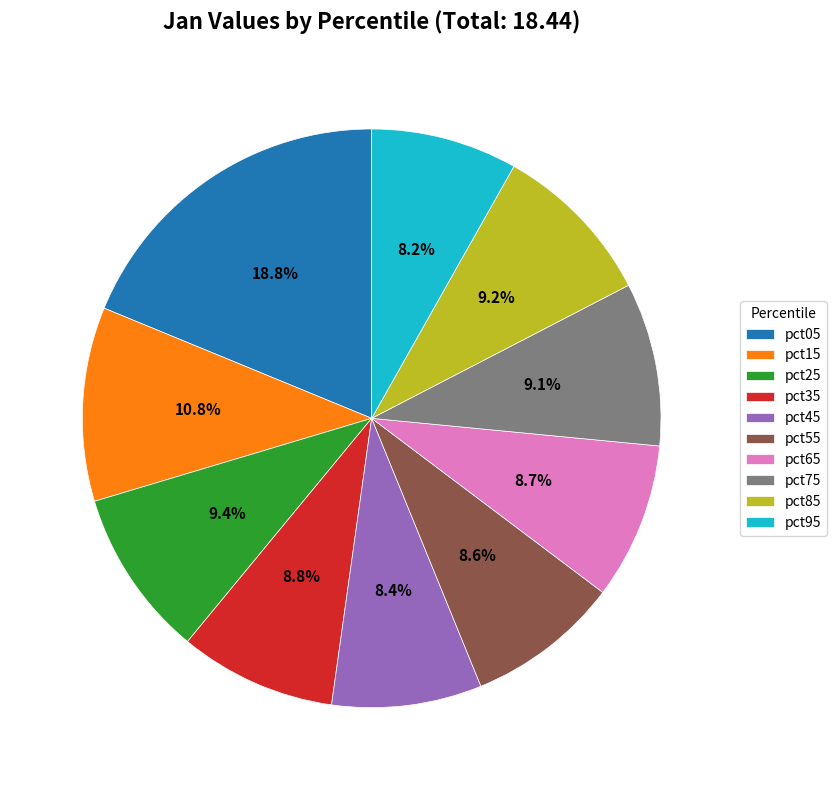

Combined, do pct85 and pct65 account for over 50%?

No